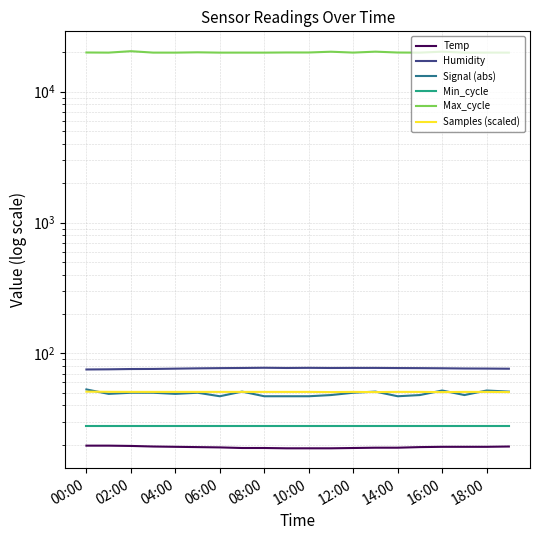

The value of Humidity at 14:00 is 77.2. True or false?

True